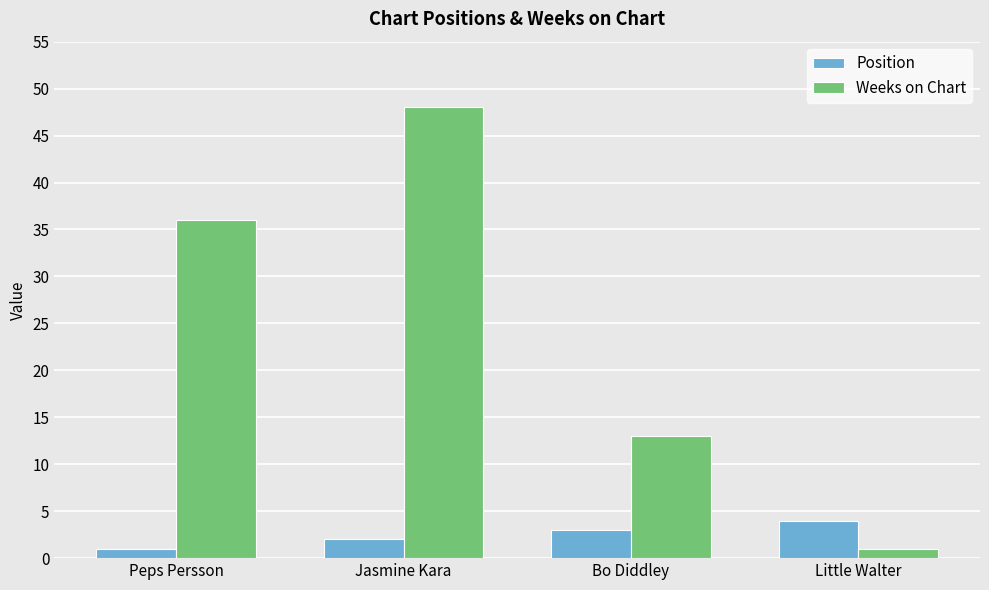

How many groups of bars are there?

4